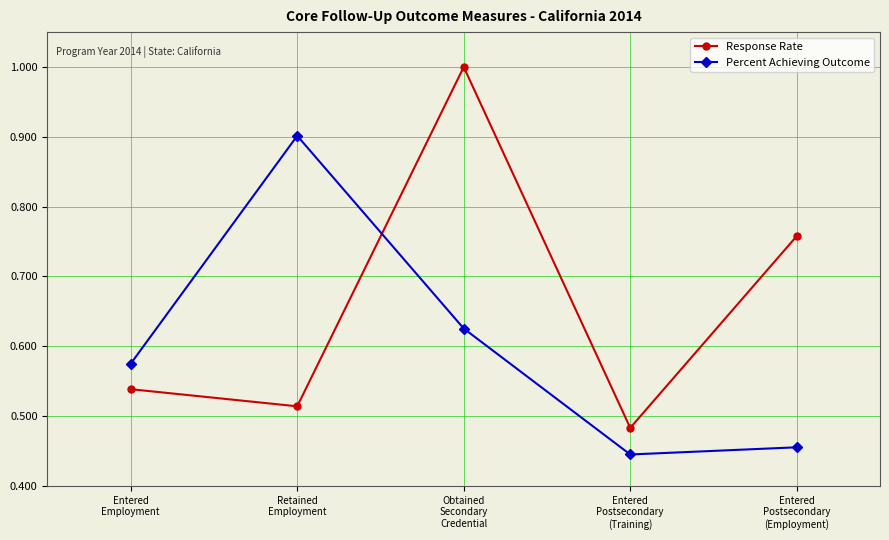

What are all the series names shown in the legend?

Response Rate, Percent Achieving Outcome